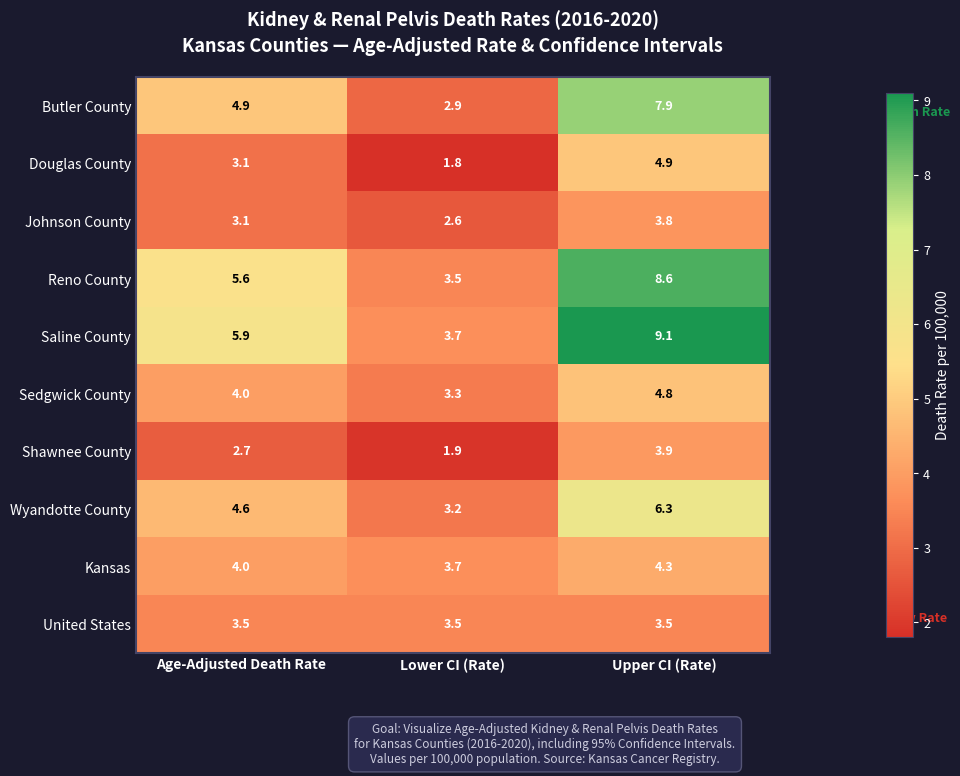

What is the minimum value shown in the chart?

1.8